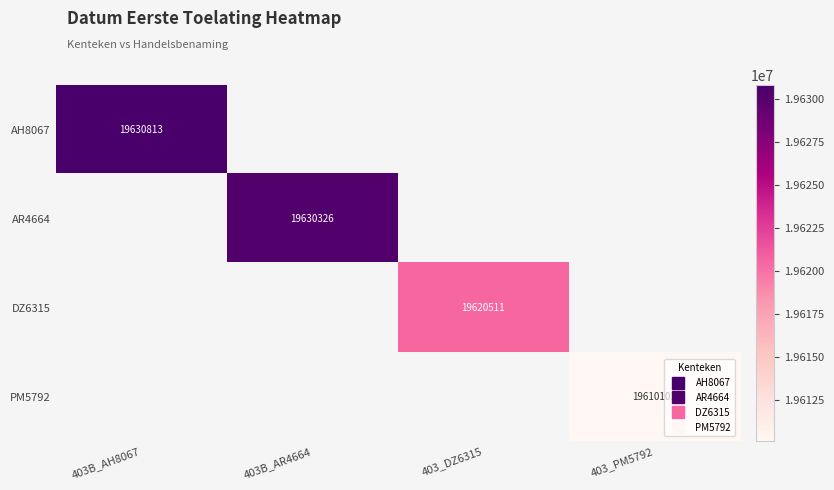

Between 403B_AH8067 and 403_DZ6315, which series saw the biggest shift?

AH8067